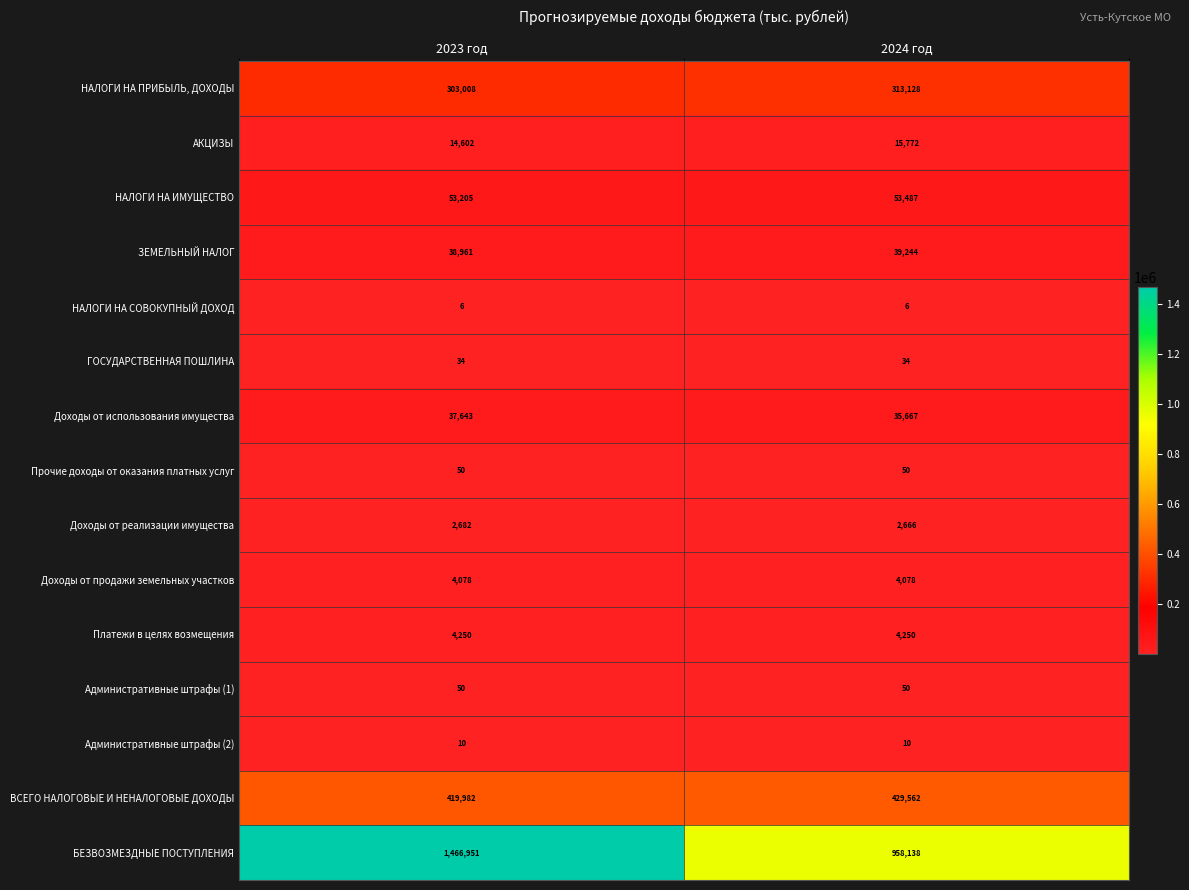

Reading left to right, transcribe all the data shown in this chart.

НАЛОГИ НА ПРИБЫЛЬ, ДОХОДЫ: 303008	313128
АКЦИЗЫ: 14602	15772
НАЛОГИ НА ИМУЩЕСТВО: 53205	53487
ЗЕМЕЛЬНЫЙ НАЛОГ: 38961	39244
НАЛОГИ НА СОВОКУПНЫЙ ДОХОД: 6	6
ГОСУДАРСТВЕННАЯ ПОШЛИНА: 34	34
Доходы от использования имущества: 37643	35667
Прочие доходы от оказания платных услуг: 50	50
Доходы от реализации имущества: 2682	2666
Доходы от продажи земельных участков: 4078	4078
Платежи в целях возмещения: 4250	4250
Административные штрафы (1): 50	50
Административные штрафы (2): 10	10
ВСЕГО НАЛОГОВЫЕ И НЕНАЛОГОВЫЕ ДОХОДЫ: 419982	429562
БЕЗВОЗМЕЗДНЫЕ ПОСТУПЛЕНИЯ: 1466951	958138